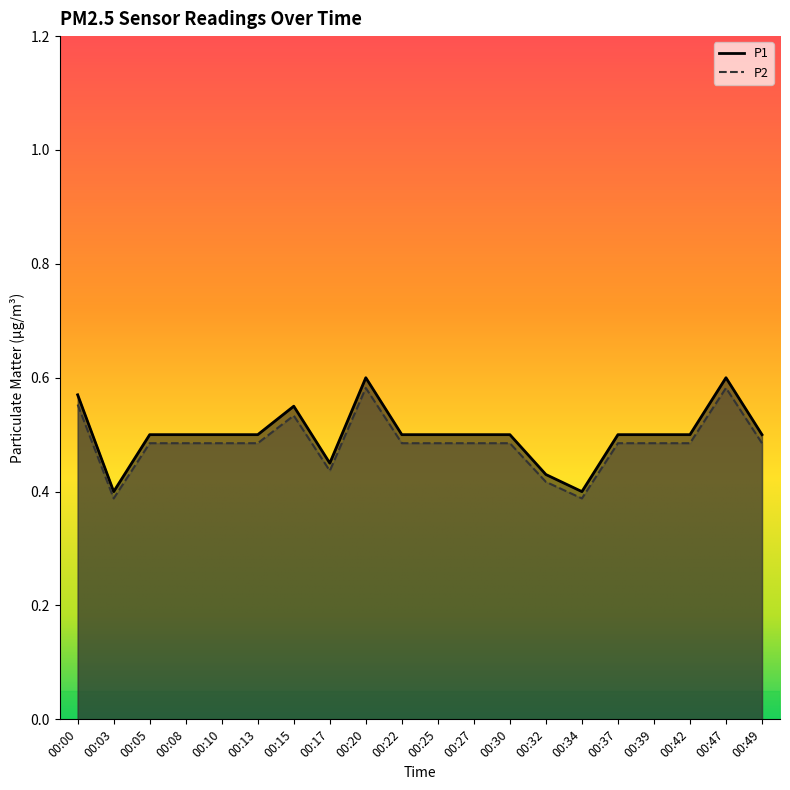

True or false: P1 and P2 cross at least once.

False